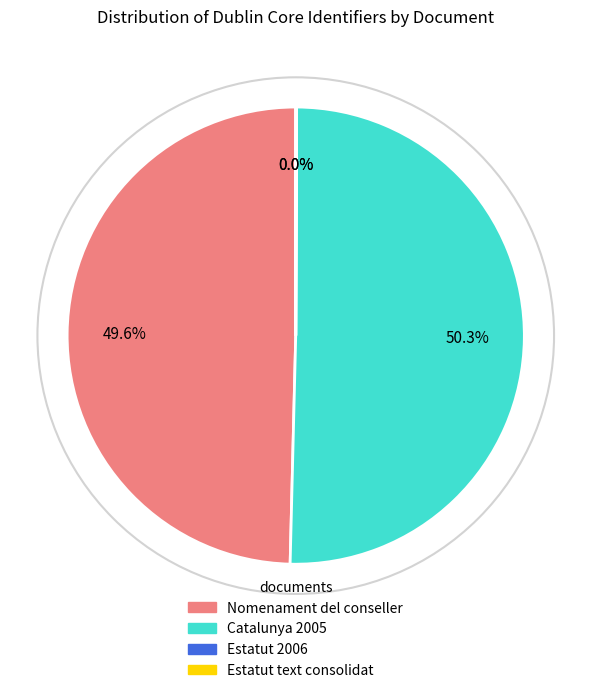

Is there a majority slice in this chart?

Yes